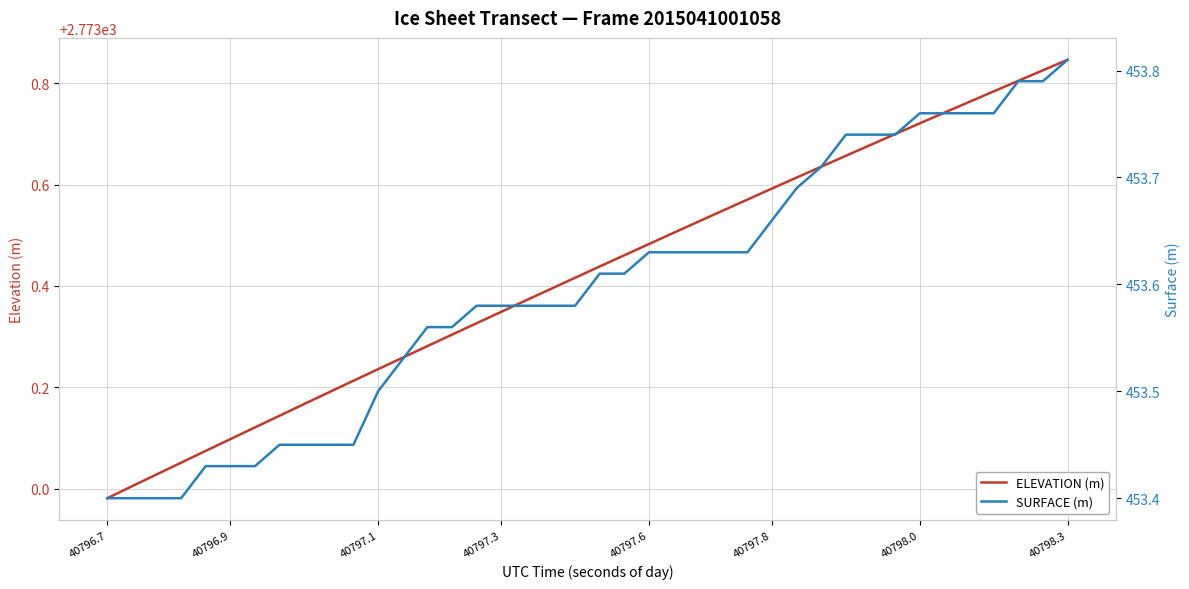

At which label does ELEVATION (m) reach its minimum?

40796.7